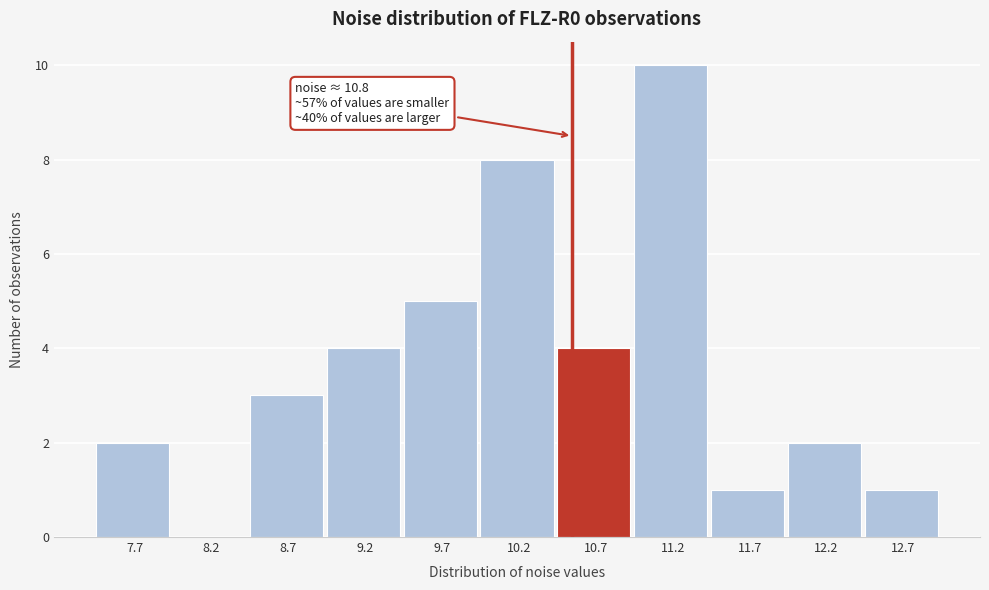

Reading right to left, transcribe all the data shown in this chart.

12.7=1	12.2=2	11.7=1	11.2=10	10.7=4	10.2=8	9.7=5	9.2=4	8.7=3	8.2=0	7.7=2